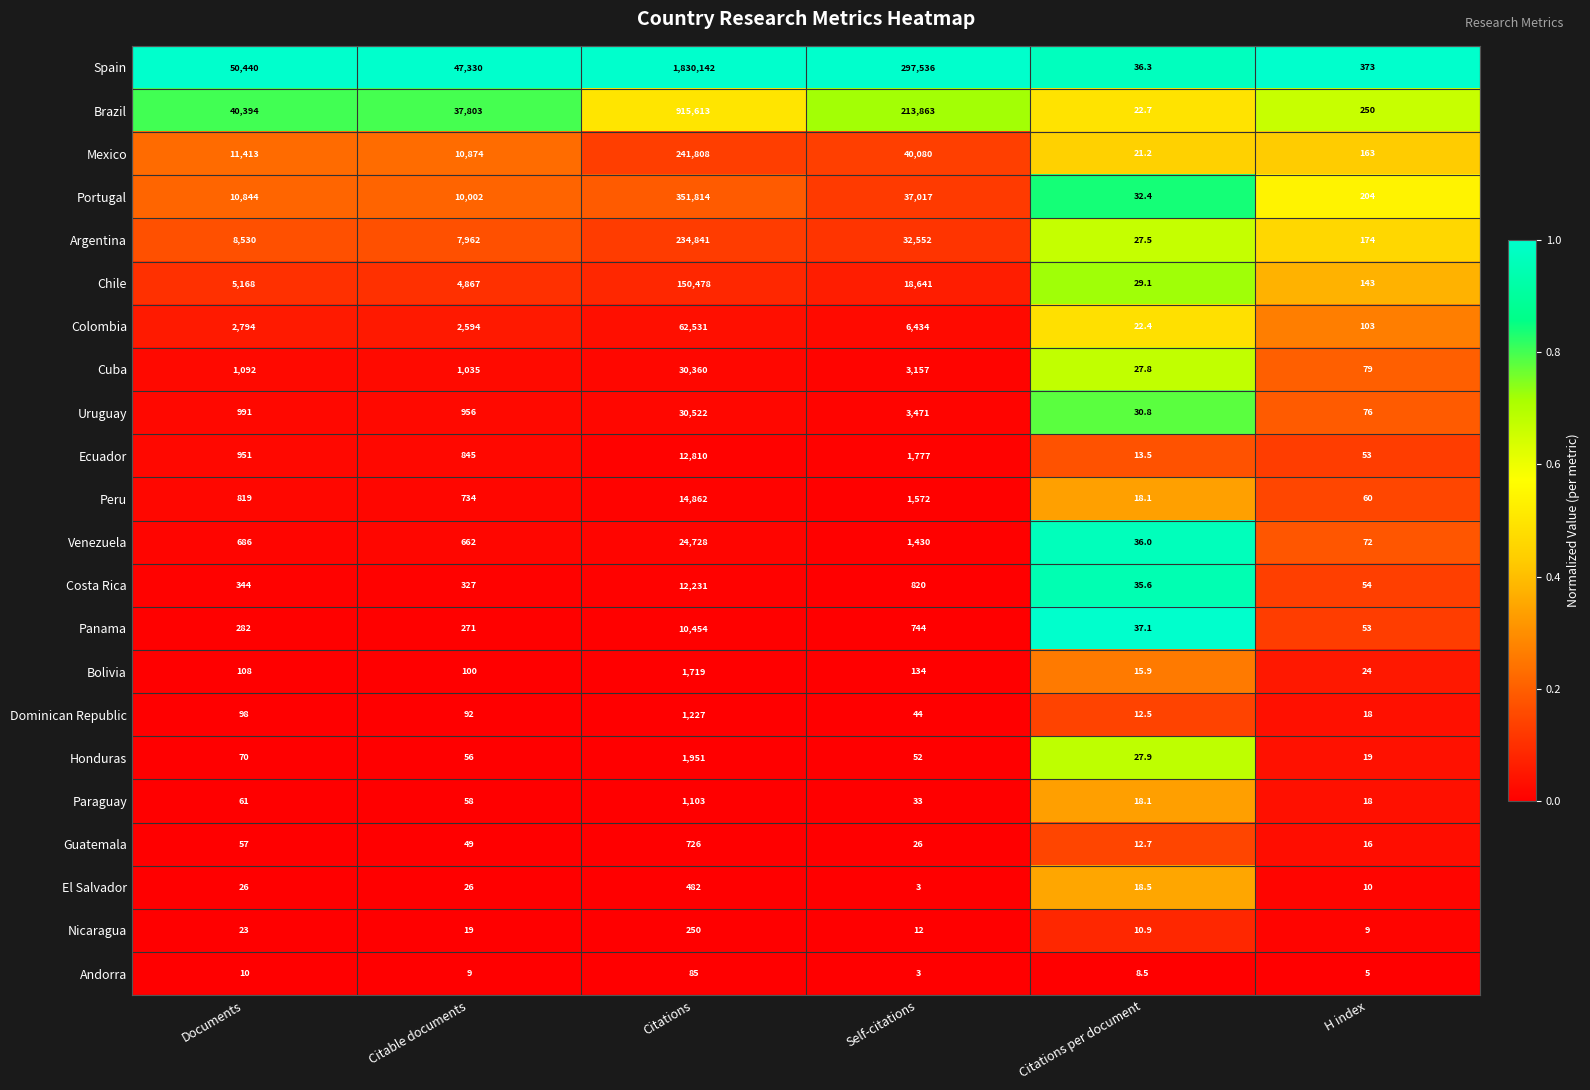

Which category has the highest value across all series?

Citations